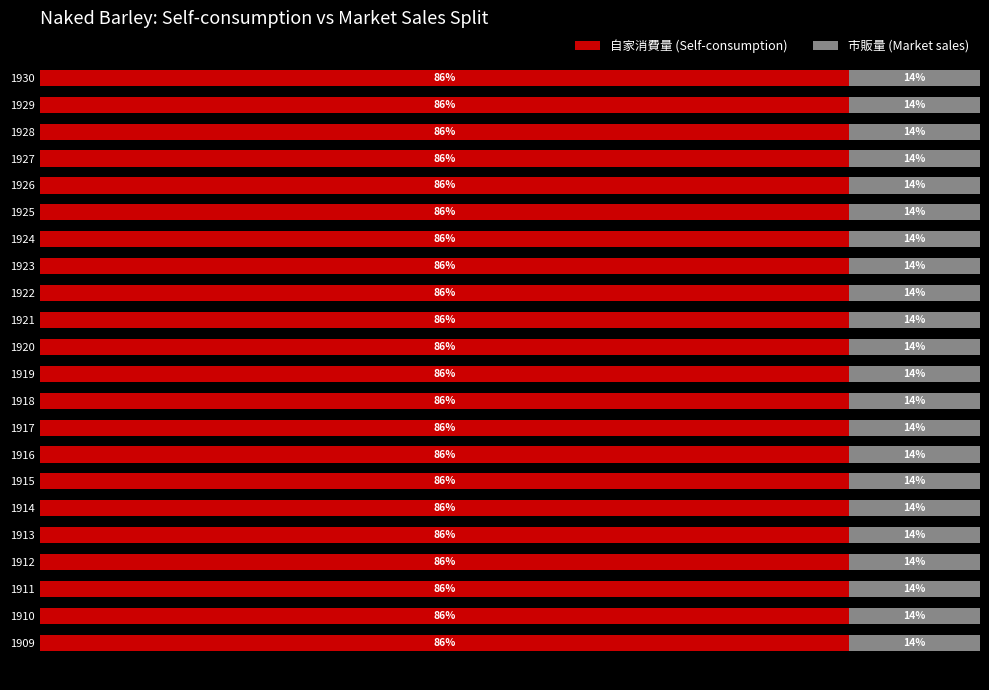

Reading left to right, transcribe all the data shown in this chart.

自家消費量 (Self-consumption): 86.1	86.1	86.1	86.1	86.1	86.1	86.1	86.1	86.1	86.1	86.1	86.1	86.1	86.1	86.1	86.1	86.1	86.1	86.1	86.1	86.1	86.1
市販量 (Market sales): 13.9	13.9	13.9	13.9	13.9	13.9	13.9	13.9	13.9	13.9	13.9	13.9	13.9	13.9	13.9	13.9	13.9	13.9	13.9	13.9	13.9	13.9